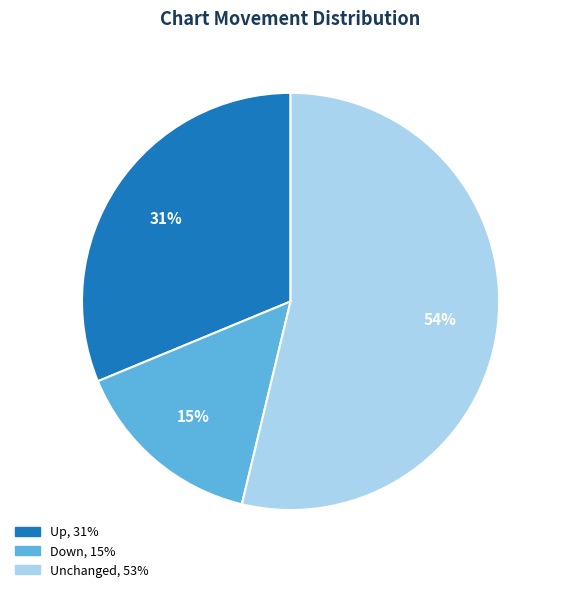

How many segments does this pie chart have?

3